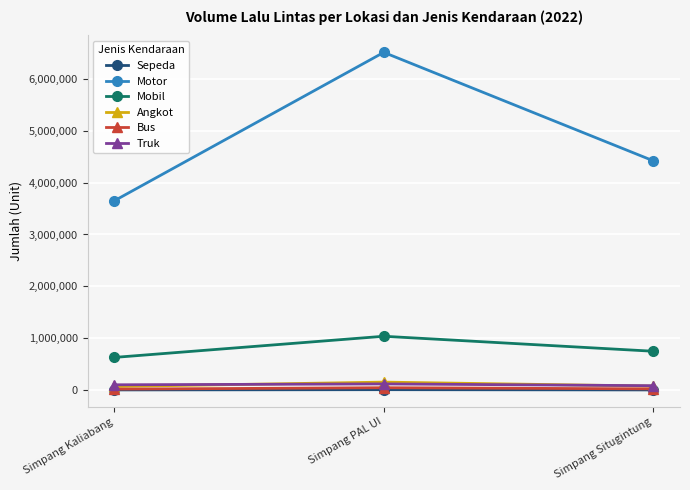

What is the smallest value displayed?

5864